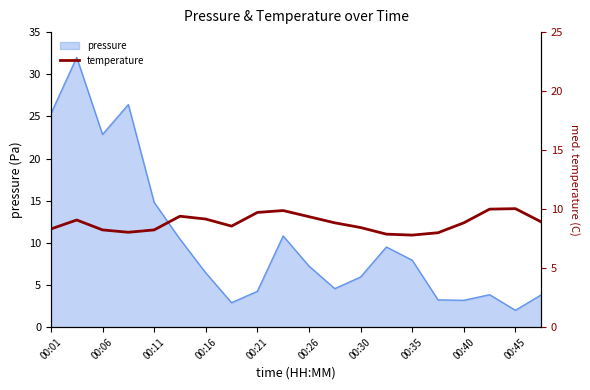

How many lines are shown in the chart?

1